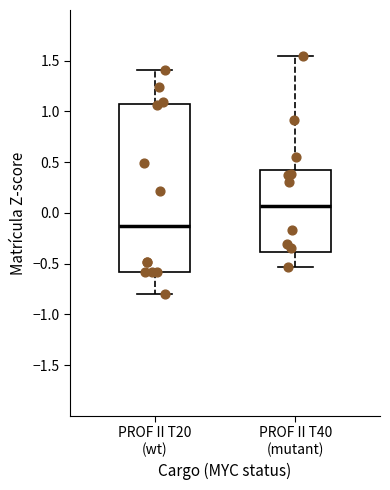

Reading left to right, transcribe this box plot: for each box, give where its median line is, the range the box spans, and where its two whiskers end, as read against the y-axis. The values are not printed on the chart, so give them approximately, as read against the axis.

PROF II T20 (wt): median -0.15, box -0.60 to 1.05, whiskers -0.80 to 1.40
PROF II T40 (mutant): median 0.05, box -0.40 to 0.40, whiskers -0.55 to 1.55